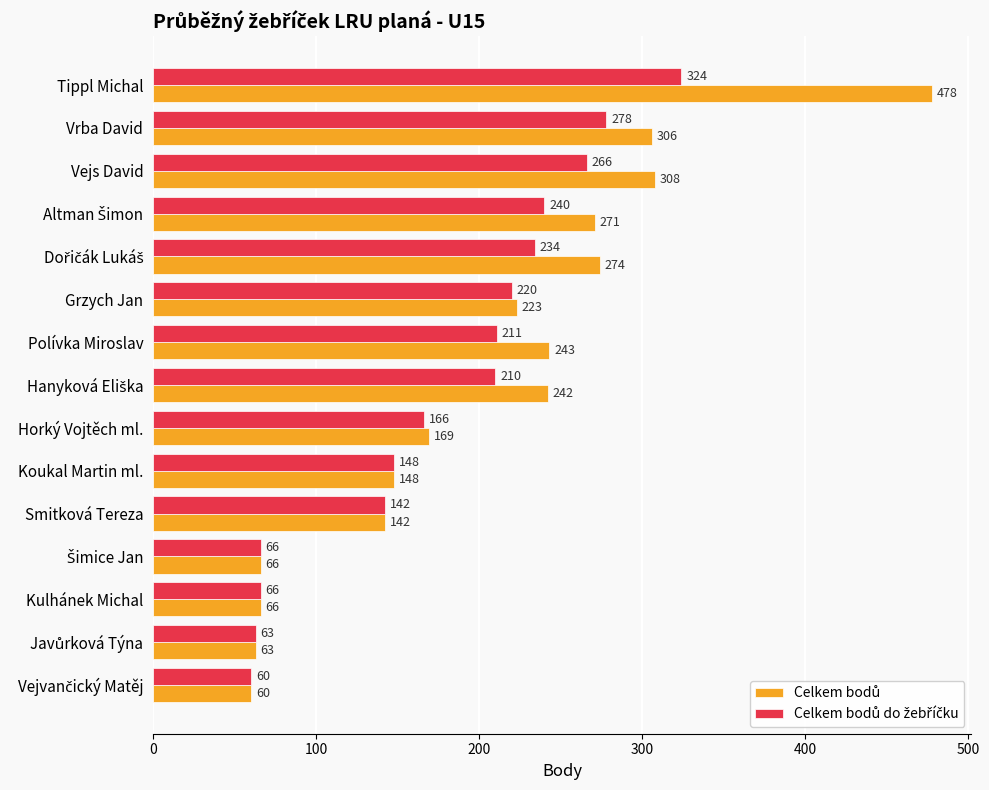

At which category is the sum across all series the highest?

Tippl Michal